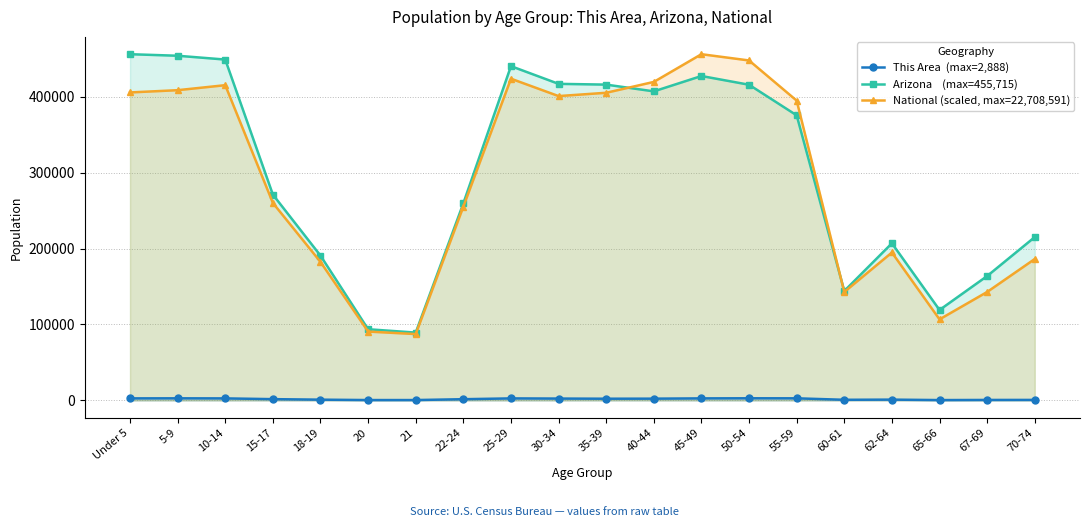

Where does the Arizona    (max=455,715) series first go above 375268?

Under 5